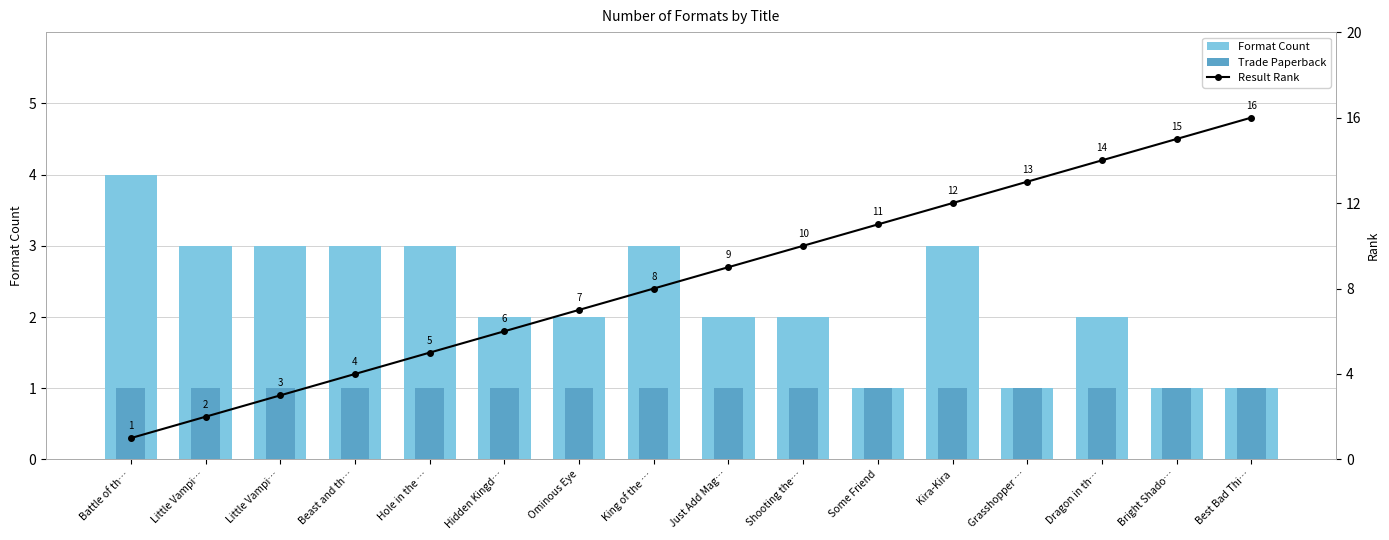

The Result Rank series shows 3 at Little Vampi…. True or false?

False